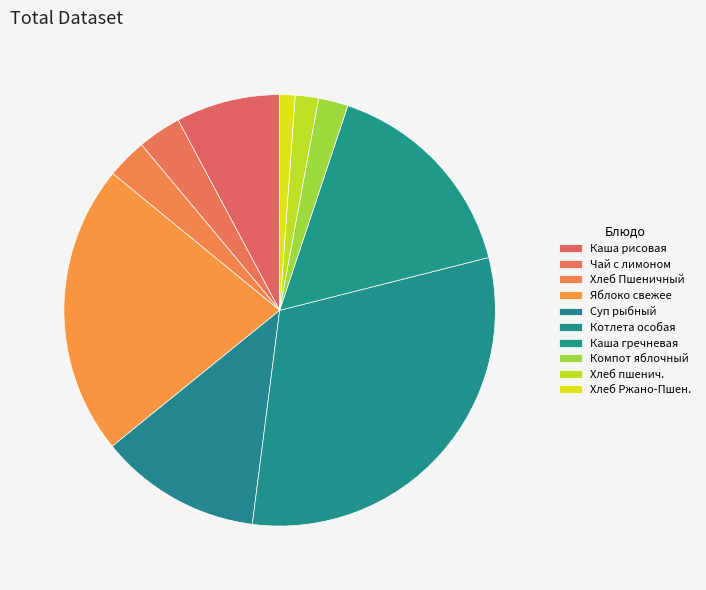

Is it true that Котлета особая is 31% of the pie?

True